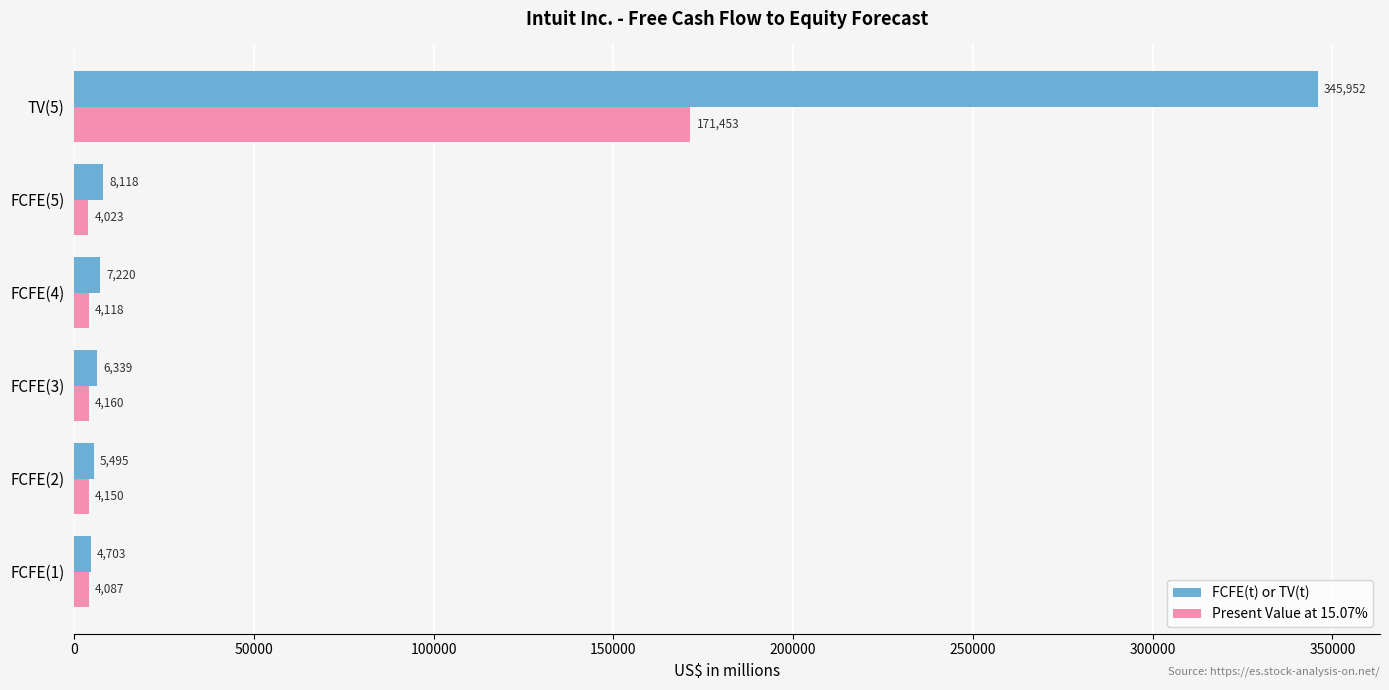

At which category is the sum across all series the highest?

TV(5)